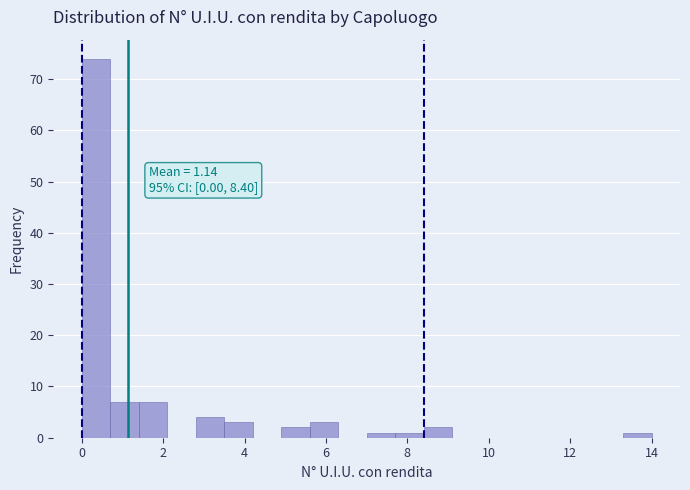

Read against the x-axis, roughly where is the centre of the tallest bar?

0.4